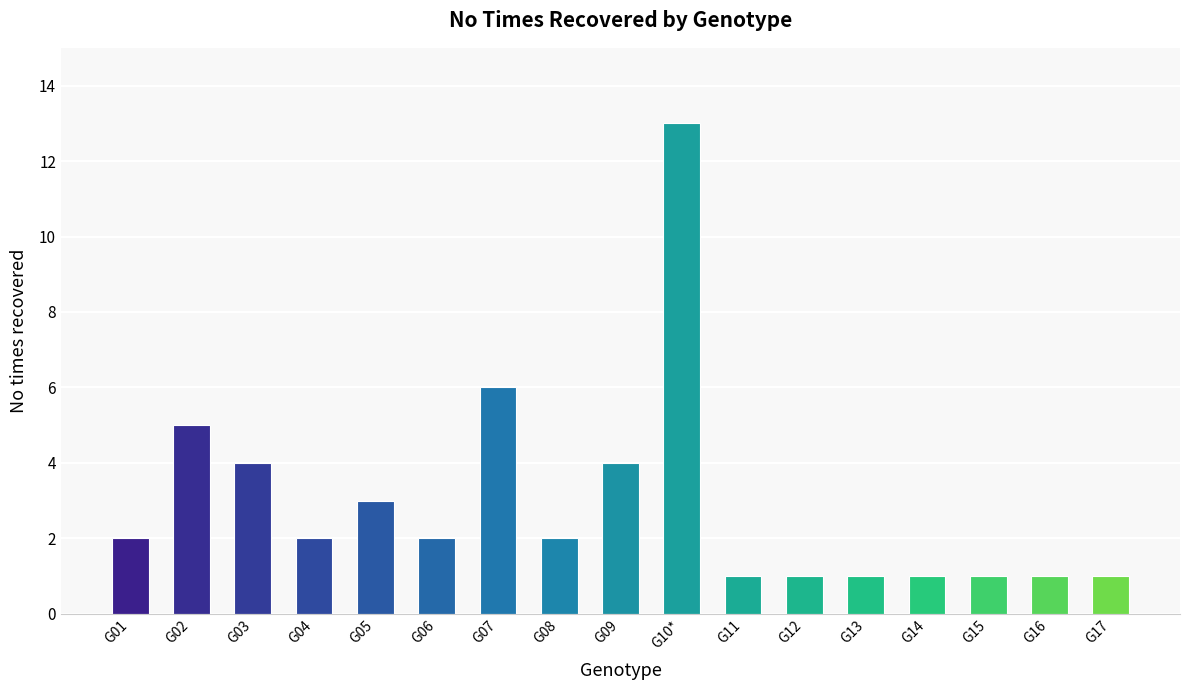

Reading left to right, list all the values displayed in this chart.

2	5	4	2	3	2	6	2	4	13	1	1	1	1	1	1	1